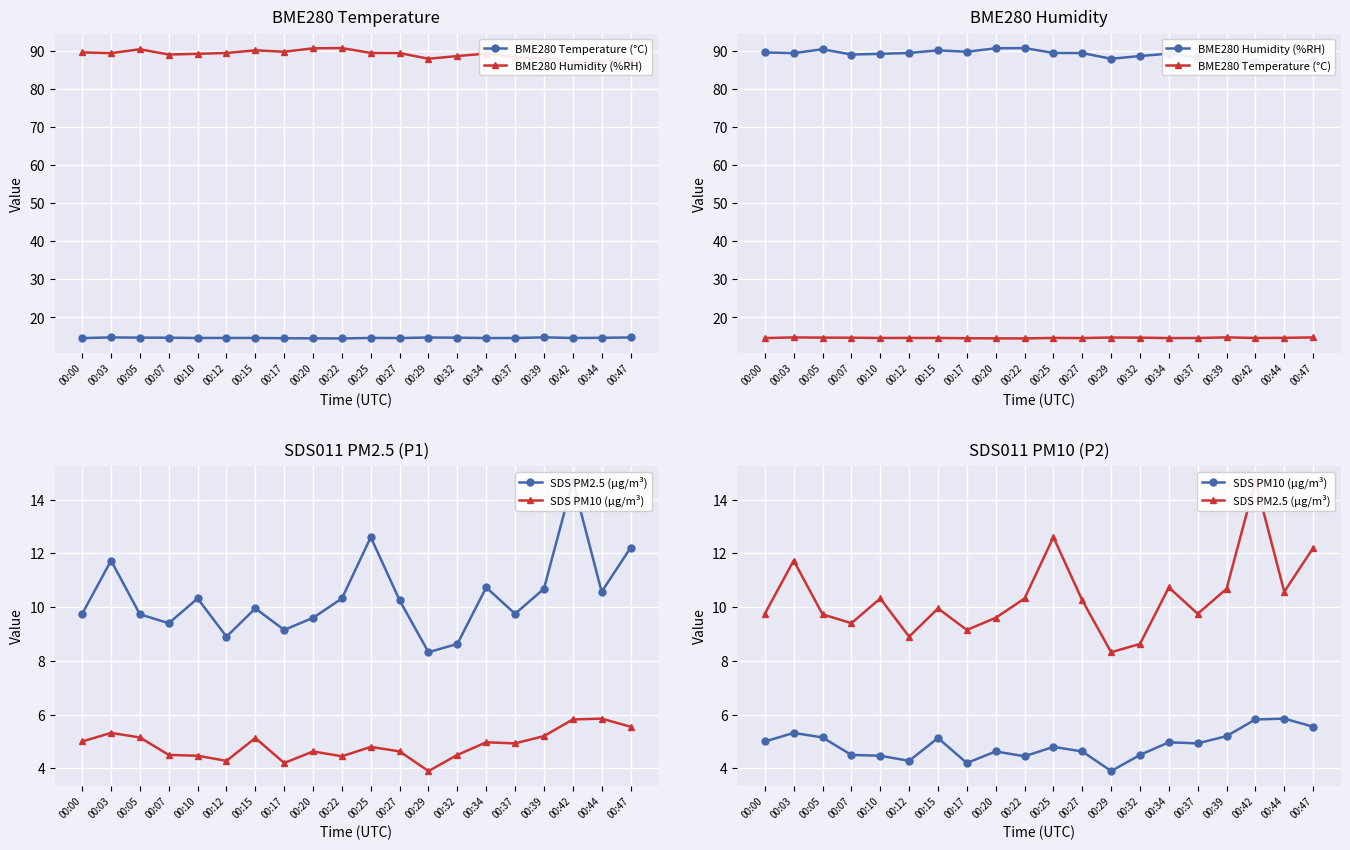

What is the sum of the SDS PM2.5 (µg/m³) values at 00:05 and 00:27?

20.0